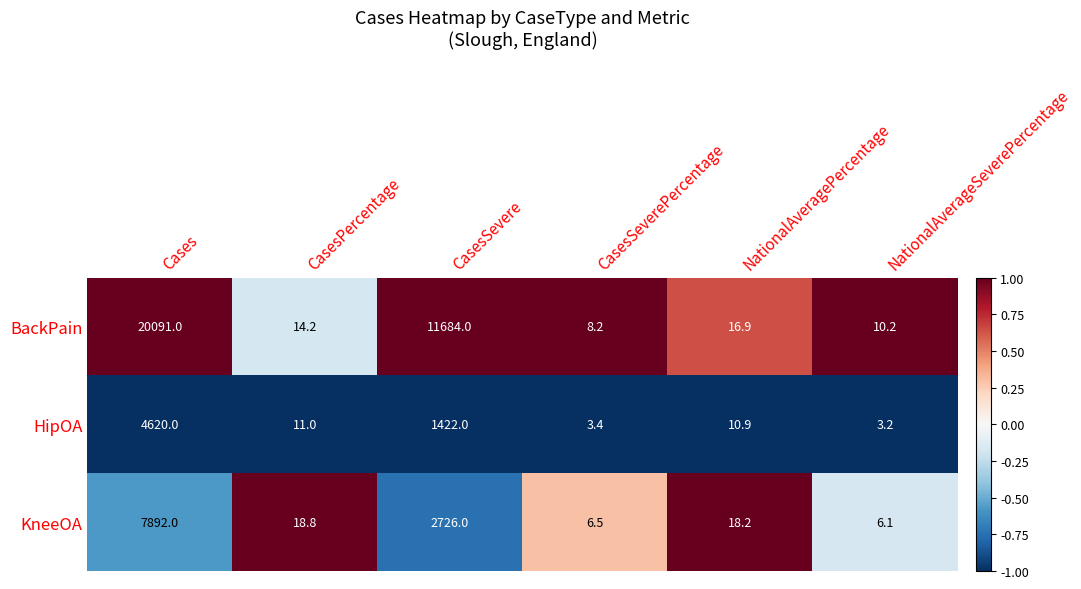

What is the average value of the HipOA series?

1011.8